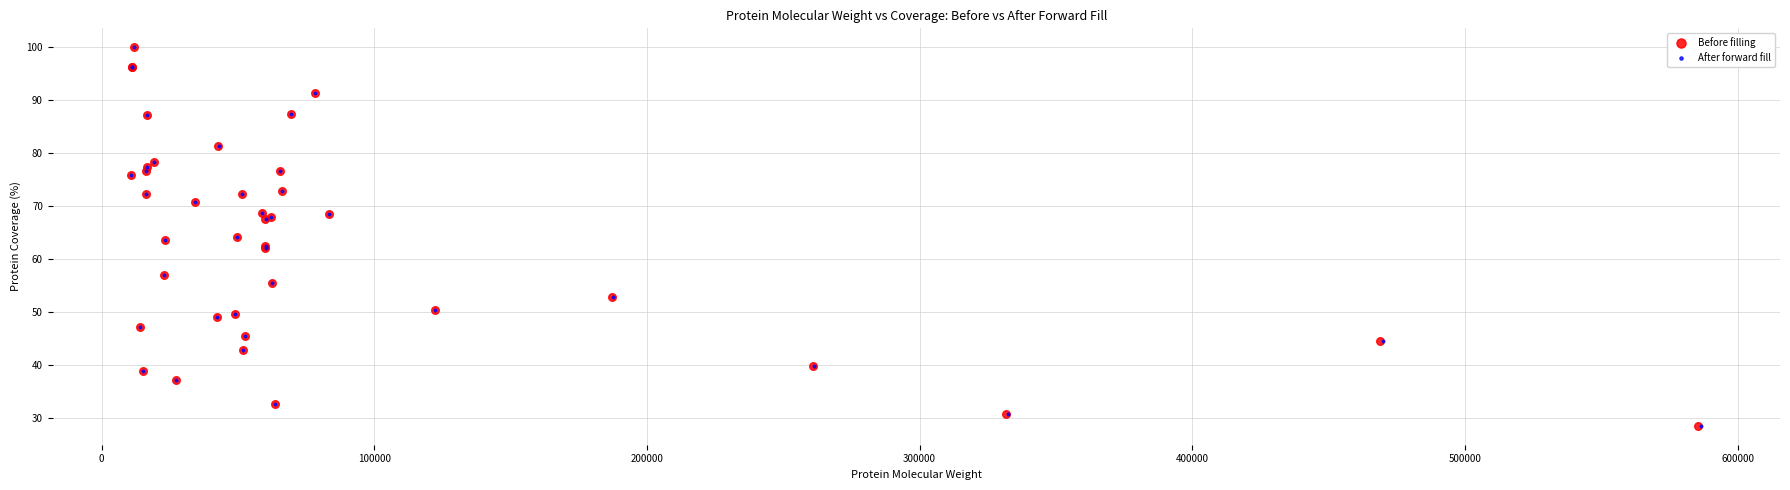

What are all the series names shown in the legend?

Before filling, After forward fill